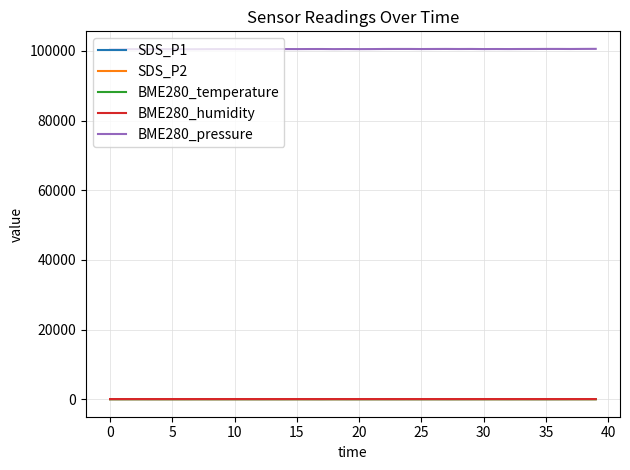

True or false: BME280_temperature and BME280_pressure cross at least once.

False